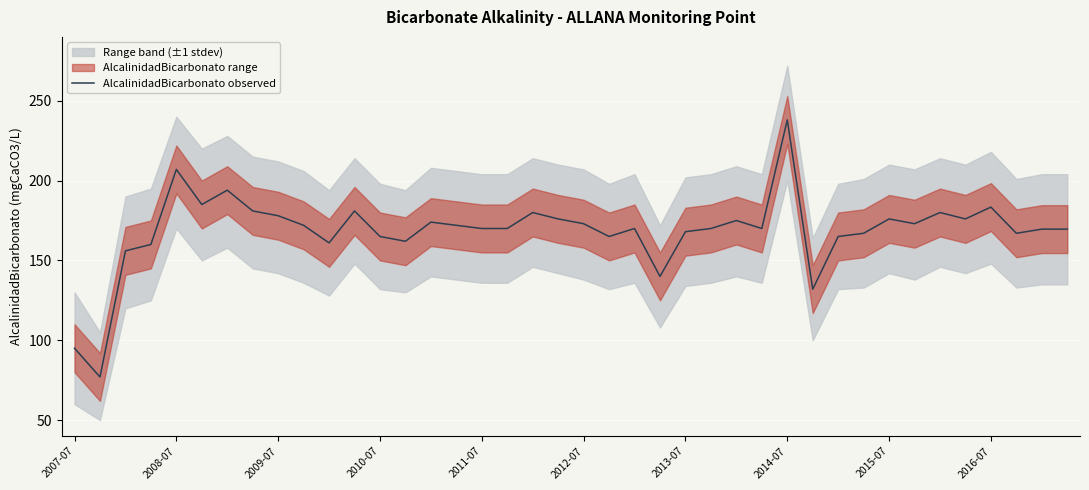

Is this an area chart (filled region under the line)?

No